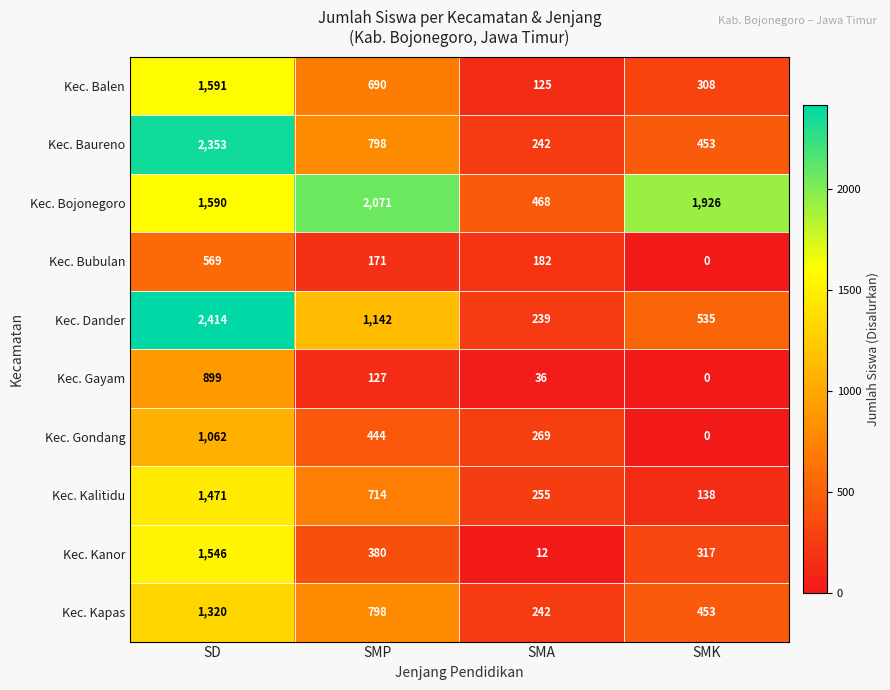

What is the sum of the Kec. Dander values at SMA and SD?

2653